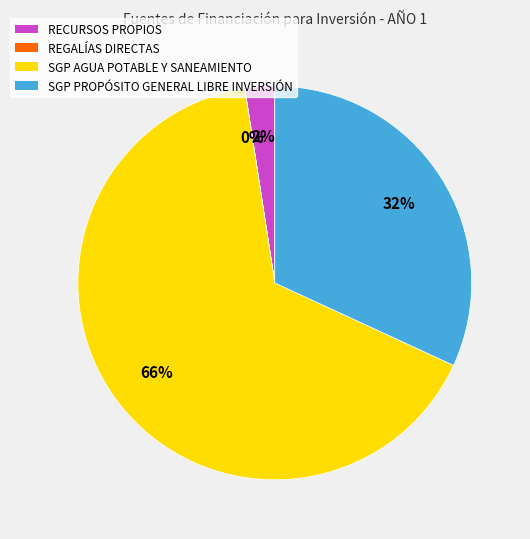

Does any single category account for the majority?

Yes